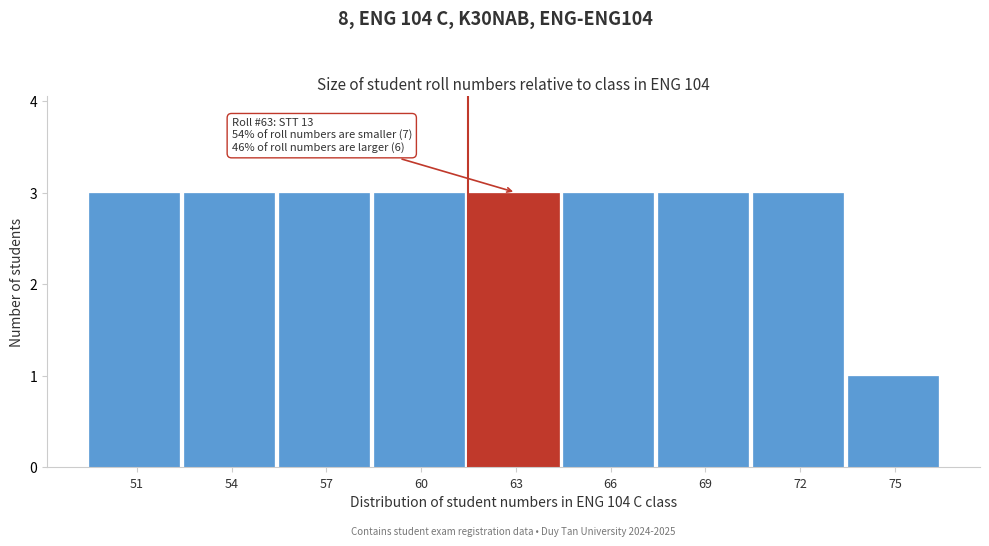

Reading right to left, list all the values displayed in this chart.

1	3	3	3	3	3	3	3	3